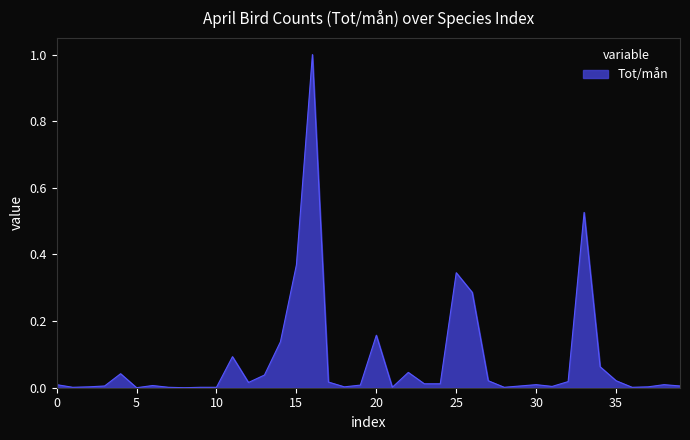

What is the maximum value shown in the chart?

1.0